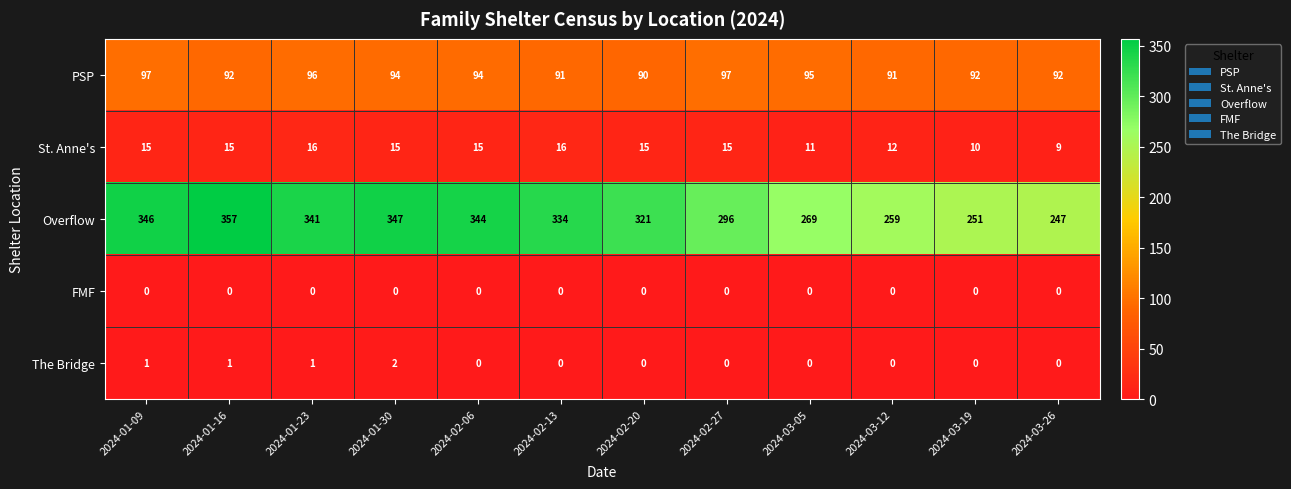

List the series in order of their peak value, lowest first.

FMF, The Bridge, St. Anne's, PSP, Overflow